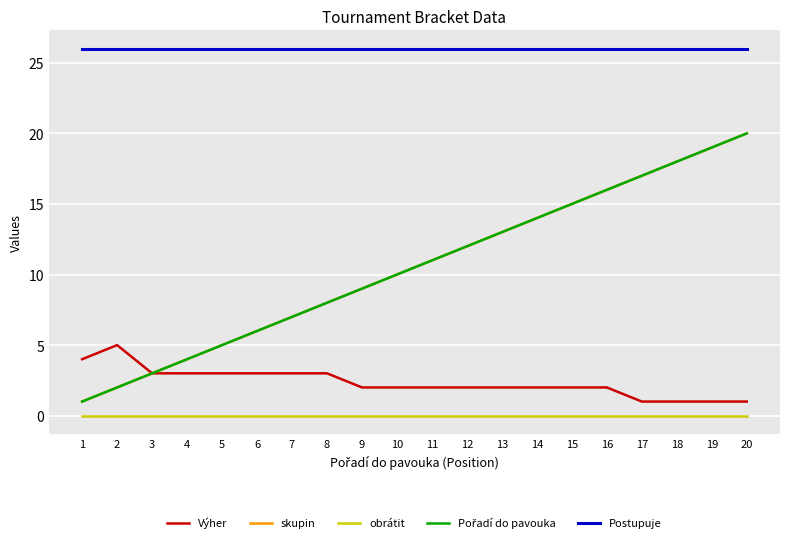

Is this an area chart (filled region under the line)?

No